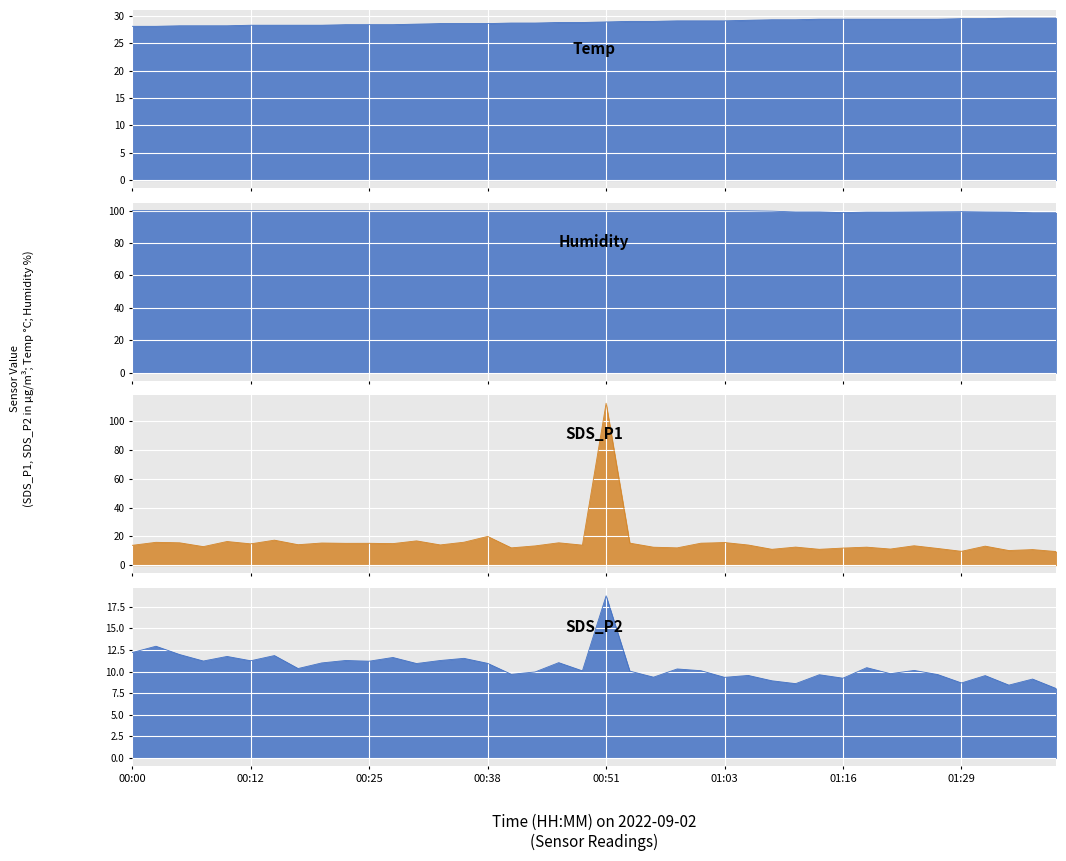

What are all the series names shown in the legend?

Temp, Humidity, SDS_P1, SDS_P2